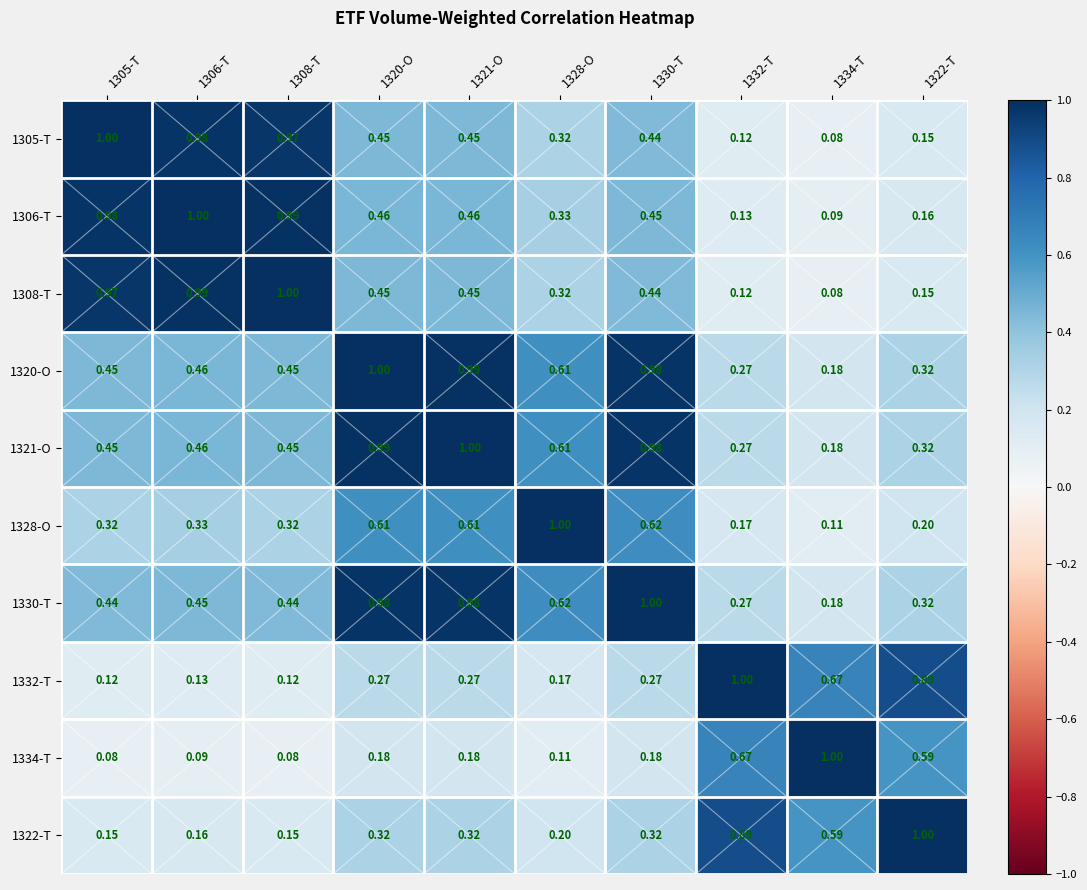

Is the value of 1308-T at 1308-T greater than the value of 1322-T at 1320-O?

Yes